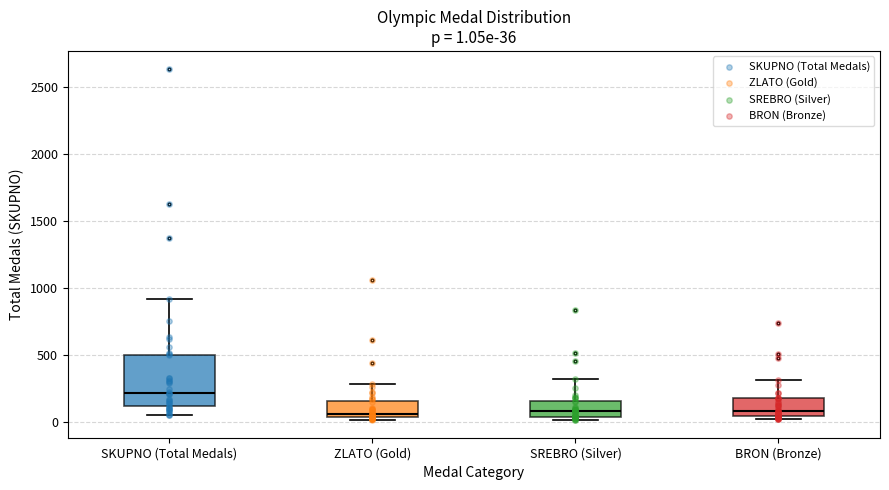

Comparing the boxes themselves (not the whiskers), which one is the tallest?

SKUPNO (Total Medals)